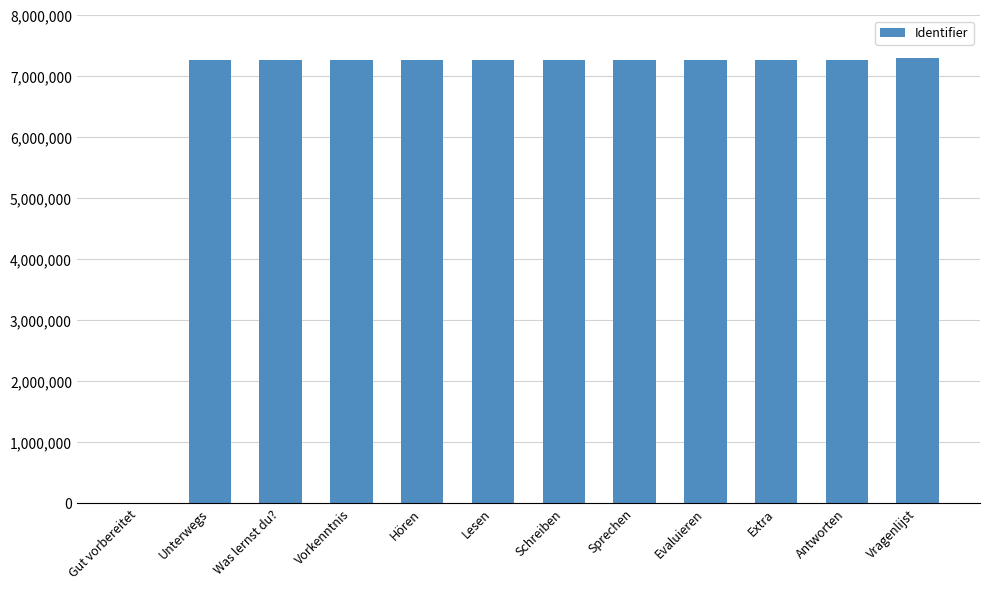

Where does the data first go above 7263488?

Unterwegs